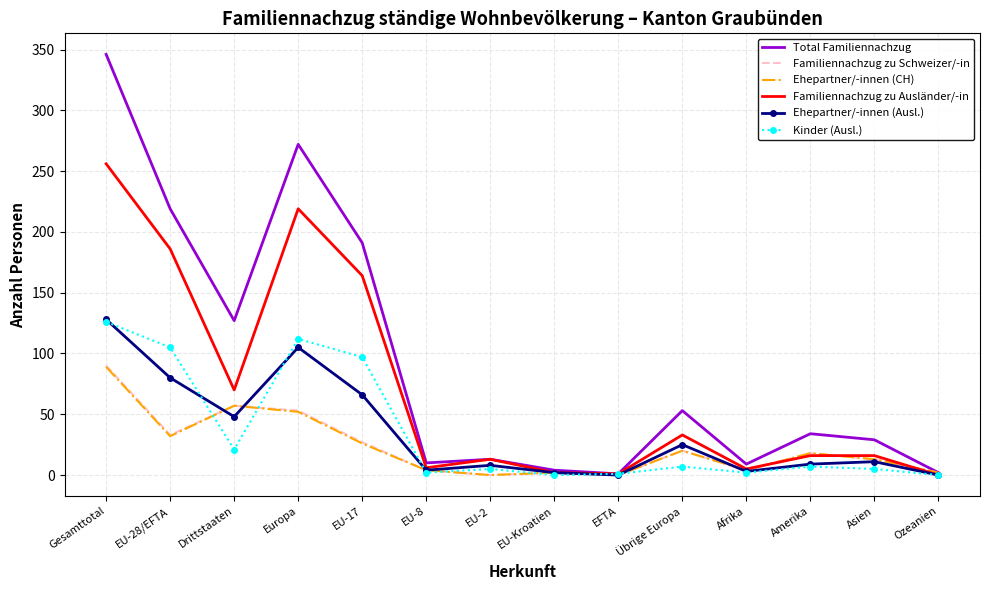

What position from the right is Drittstaaten?

12